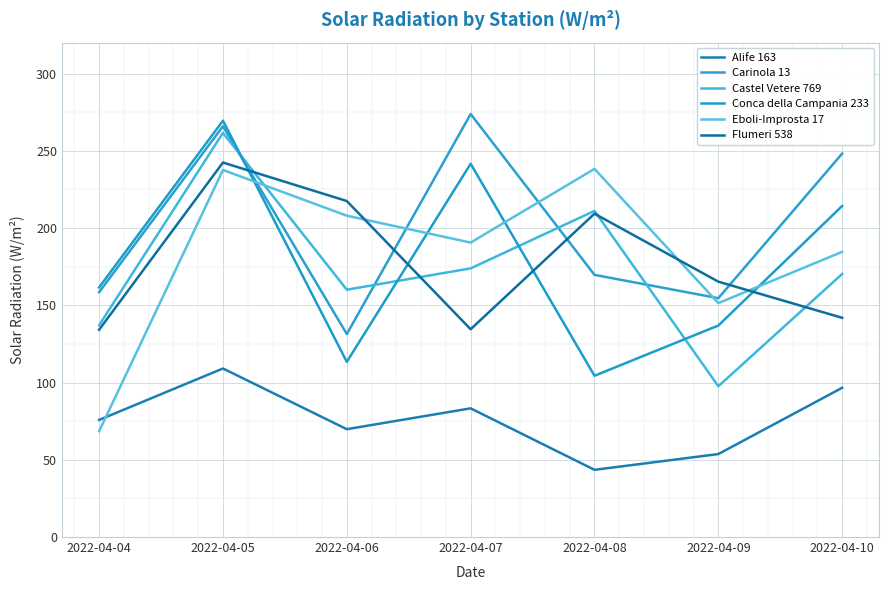

True or false: Castel Vetere 769 and Alife 163 cross at least once.

False